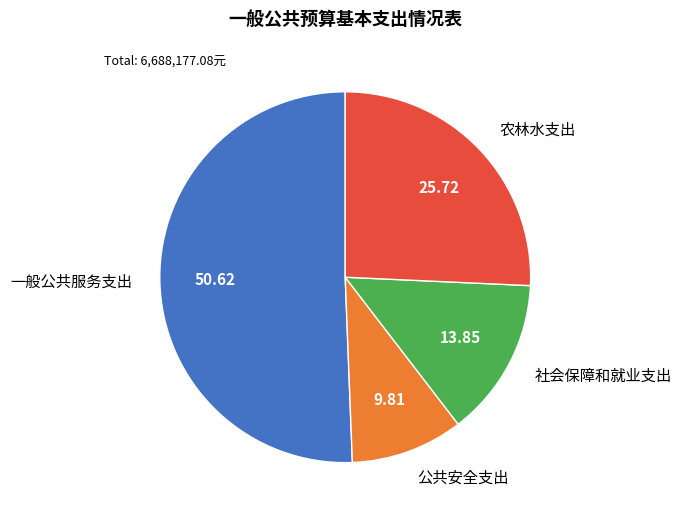

Which slice is the largest?

一般公共服务支出